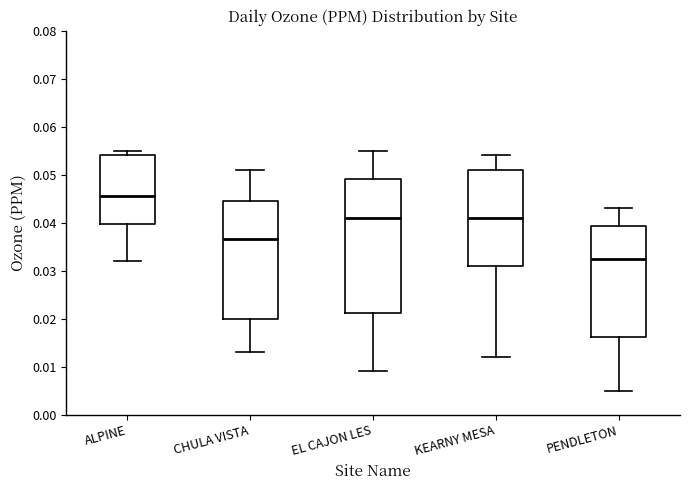

Which box is the tallest, from its lower edge to its upper edge?

EL CAJON LES